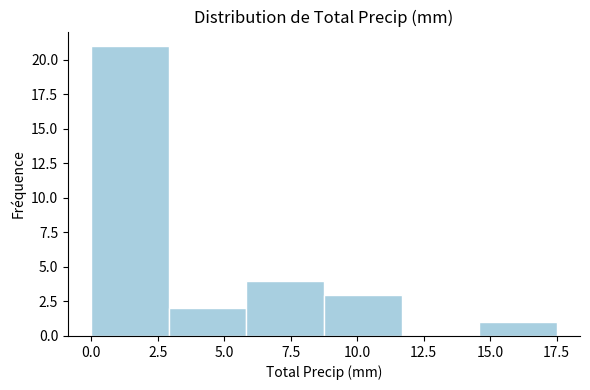

Reading left to right, list every bar in this chart as the range it spans on the x-axis followed by its height. Neither the bar edges nor the heights are printed on the chart, so give them approximately, as read against the axes.

0.0 to 3.0: 21
3.0 to 6.0: 2
6.0 to 9.0: 4
9.0 to 11.5: 3
11.5 to 14.5: 0
14.5 to 17.5: 1